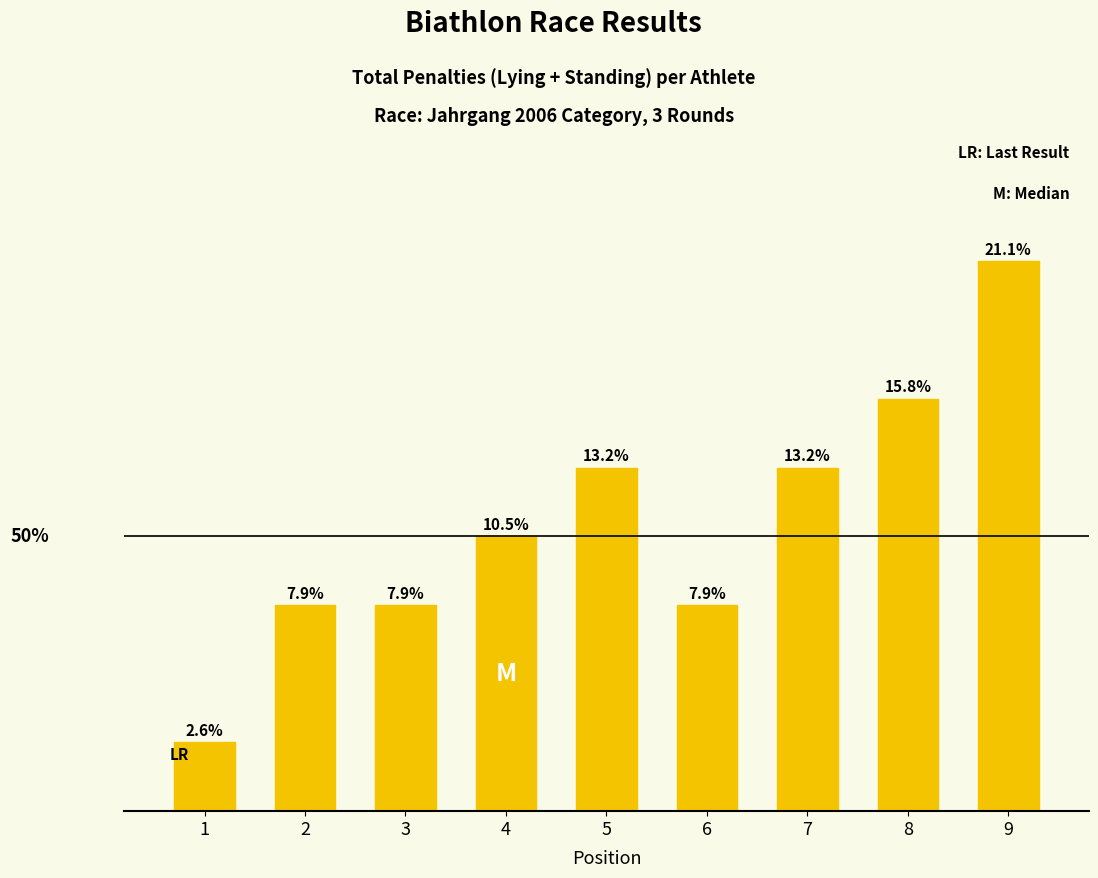

Which has a higher value, 4 or 5?

5